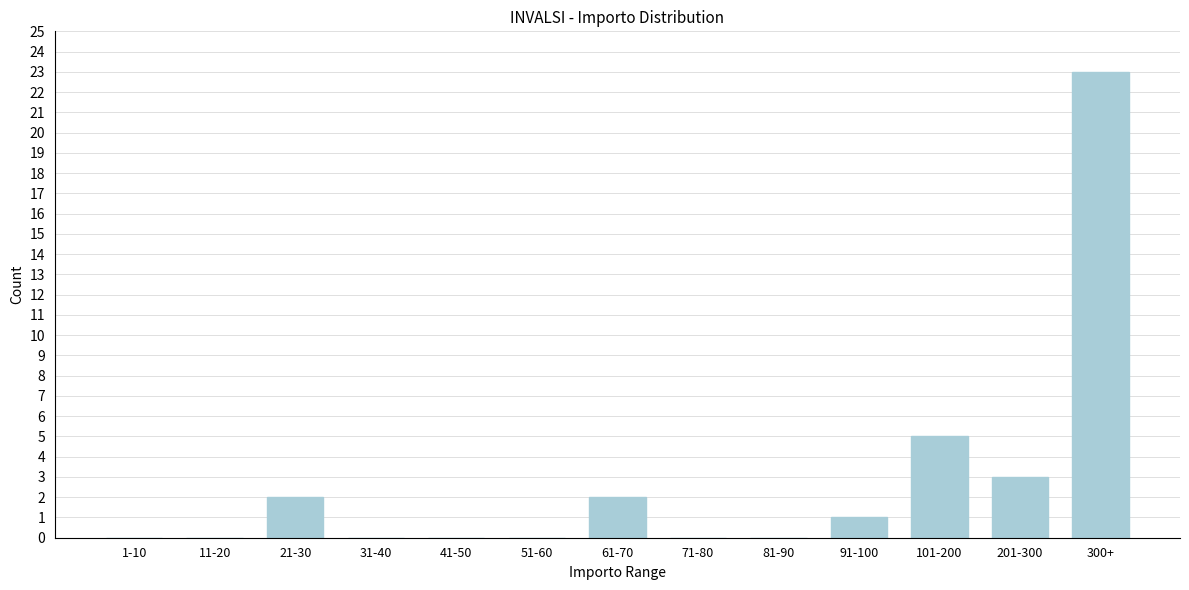

Reading left to right, what are all the values shown in this chart?

1-10=0	11-20=0	21-30=2	31-40=0	41-50=0	51-60=0	61-70=2	71-80=0	81-90=0	91-100=1	101-200=5	201-300=3	300+=23